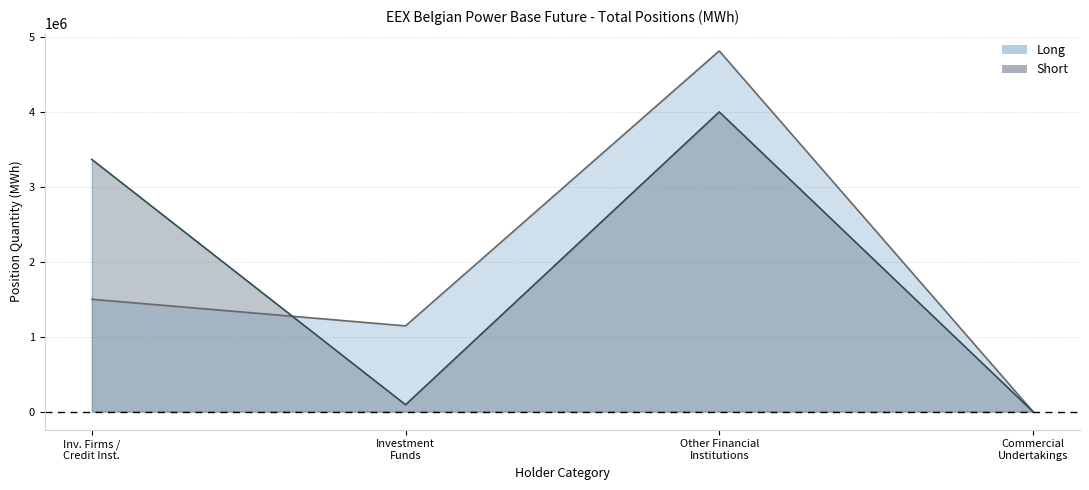

Reading right to left, extract all data points from this chart.

Long: Commercial
Undertakings=0	Other Financial
Institutions=4809651	Investment
Funds=1143103	Inv. Firms /
Credit Inst.=1497661
Short: Commercial
Undertakings=0	Other Financial
Institutions=3996212	Investment
Funds=91353	Inv. Firms /
Credit Inst.=3362130